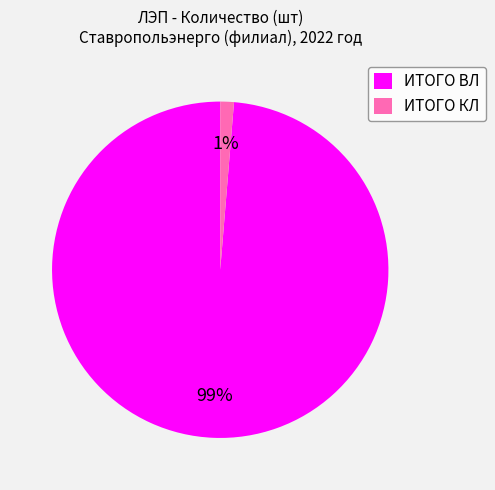

True or false: ИТОГО КЛ accounts for 1% of the total.

True